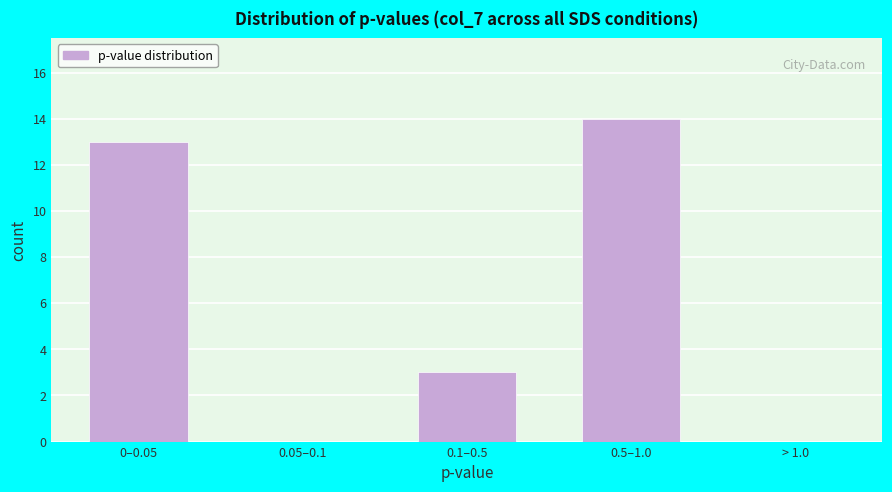

Reading right to left, transcribe all the data shown in this chart.

> 1.0=0	0.5–1.0=14	0.1–0.5=3	0.05–0.1=0	0–0.05=13